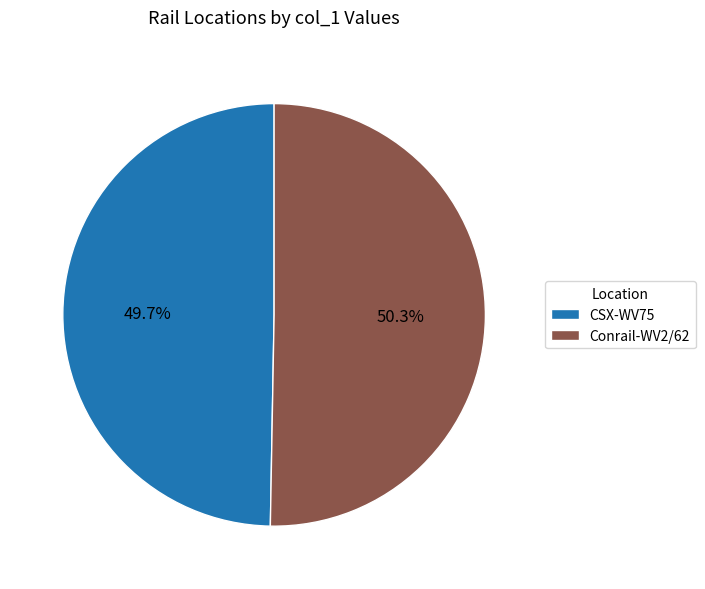

True or false: Conrail-WV2/62 accounts for 41% of the total.

False